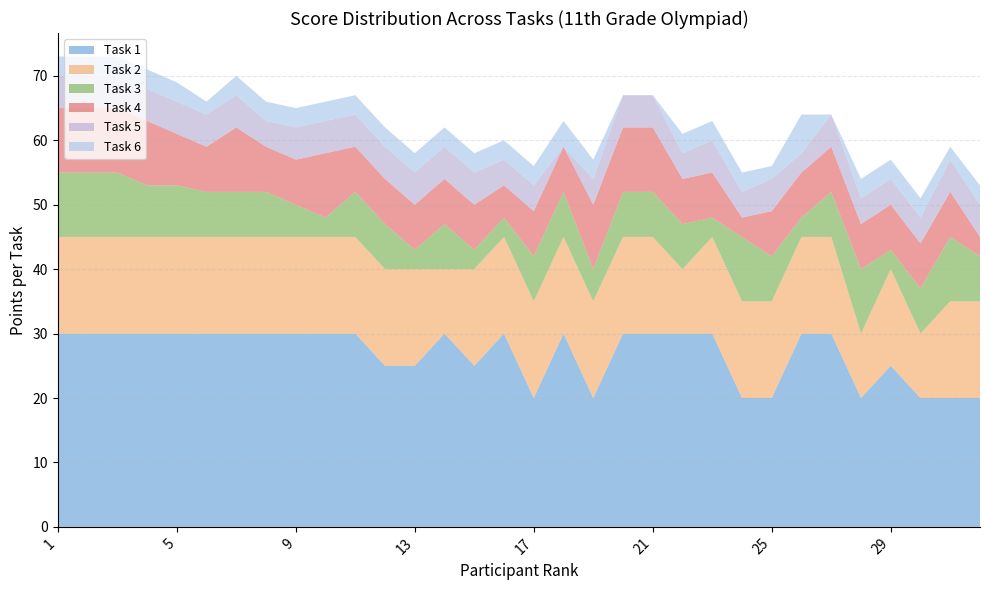

Reading right to left, list all the values displayed in this chart.

Task 1: 20	20	20	25	20	30	30	20	20	30	30	30	30	20	30	20	30	25	30	25	25	30	30	30	30	30	30	30	30	30	30	30
Task 2: 15	15	10	15	10	15	15	15	15	15	10	15	15	15	15	15	15	15	10	15	15	15	15	15	15	15	15	15	15	15	15	15
Task 3: 7	10	7	3	10	7	3	7	10	3	7	7	7	5	7	7	3	3	7	3	7	7	3	5	7	7	7	8	8	10	10	10
Task 4: 3	7	7	7	7	7	7	7	3	7	7	10	10	10	7	7	5	7	7	7	7	7	10	7	7	10	7	8	10	10	10	10
Task 5: 5	5	4	4	4	5	3	5	4	5	4	5	5	4	0	4	4	5	5	5	5	5	5	5	4	5	5	5	5	5	5	5
Task 6: 3	2	3	3	3	0	6	2	3	3	3	0	0	3	4	3	3	3	3	3	3	3	3	3	3	3	2	3	3	3	3	3